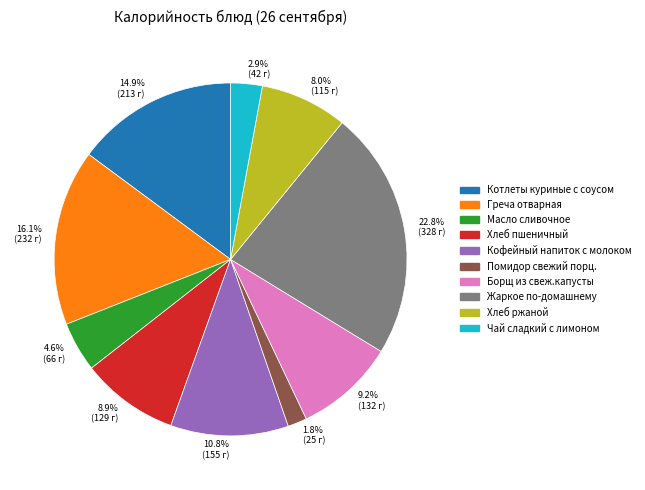

How much of the chart is everything except Хлеб пшеничный?

91.1%